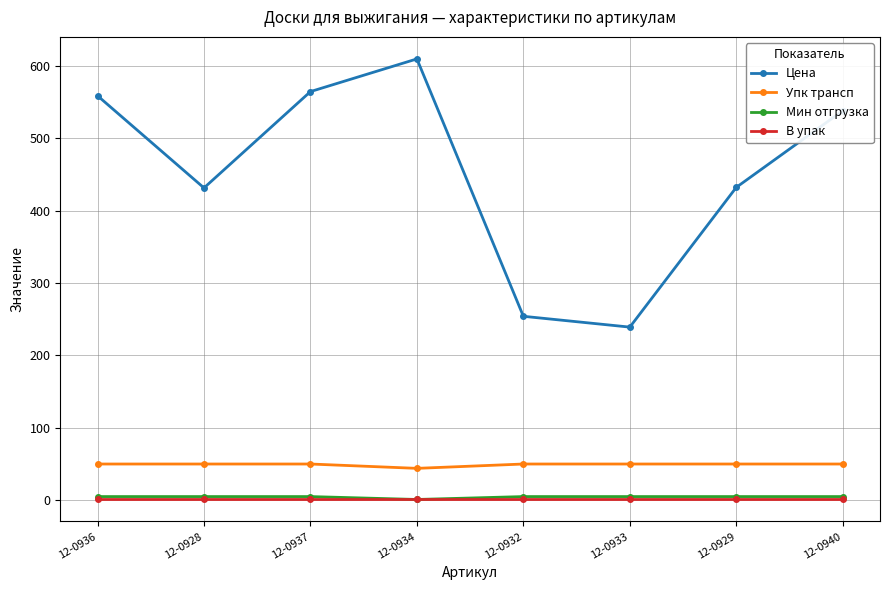

The Мин отгрузка series shows 5.0 at 12-0936. True or false?

True